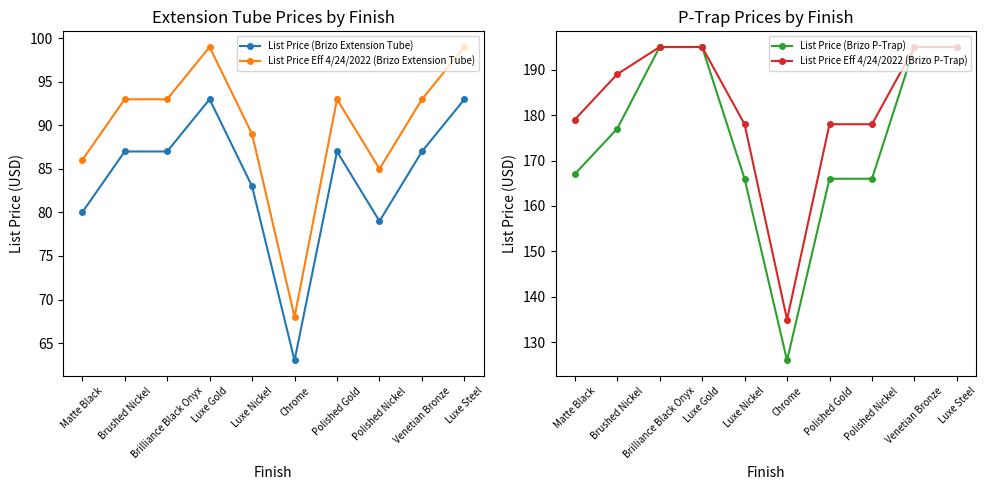

Read the List Price (Brizo Extension Tube) value at Luxe Steel, to the nearest 5.

95